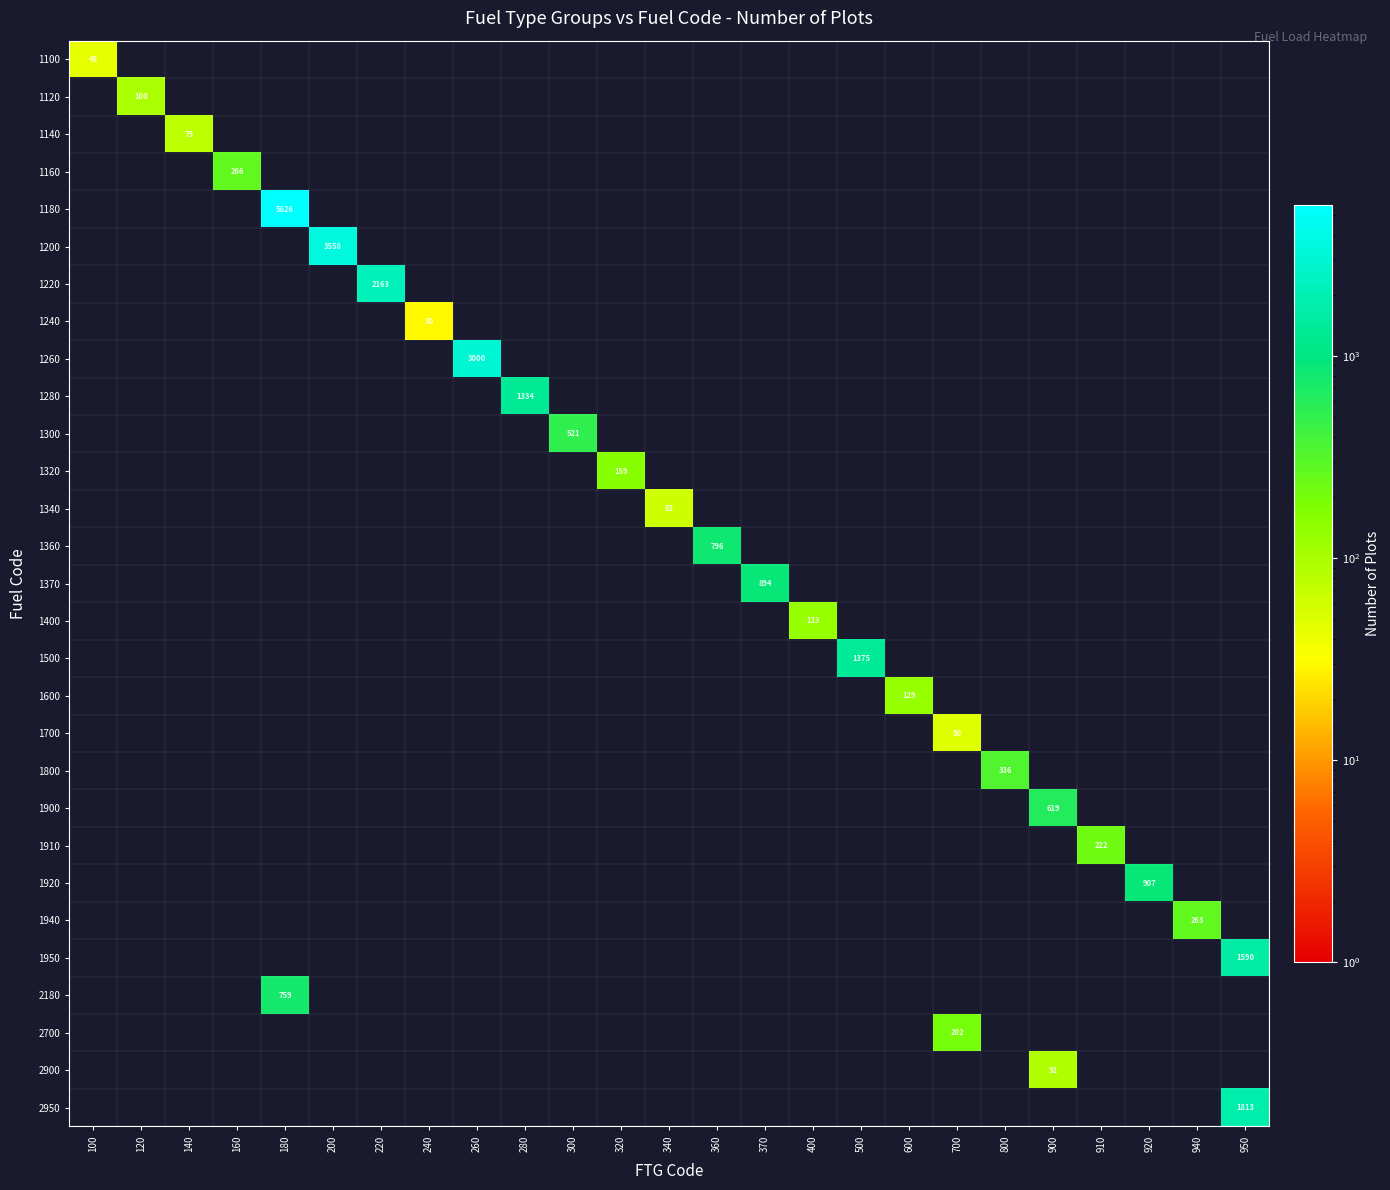

Rank the series at 160 from lowest to highest value.

1100, 1120, 1140, 1160, 1180, 1200, 1220, 1240, 1260, 1280, 1300, 1320, 1340, 1360, 1370, 1400, 1500, 1600, 1700, 1800, 1900, 1910, 1920, 1940, 1950, 2180, 2700, 2900, 2950